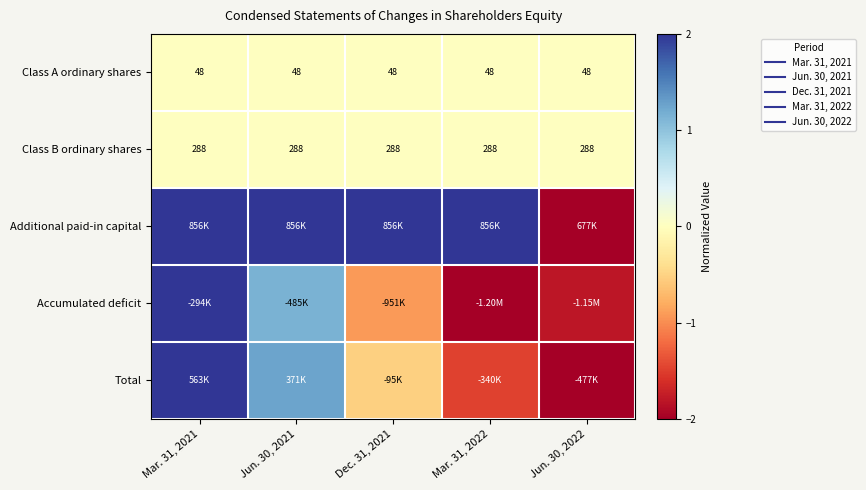

What is the difference between the maximum and minimum values in the Accumulated deficit series?

4.0